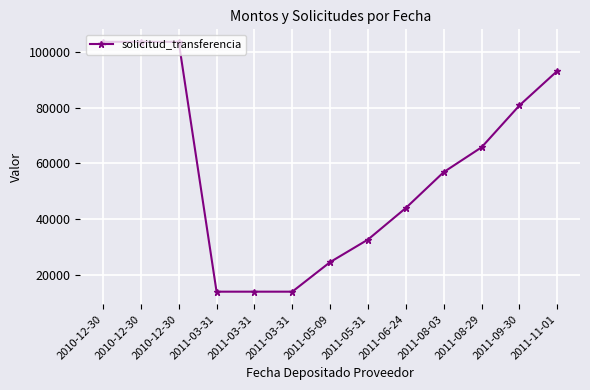

What is the approximate value at 2010-12-30, to the nearest 100?

103600